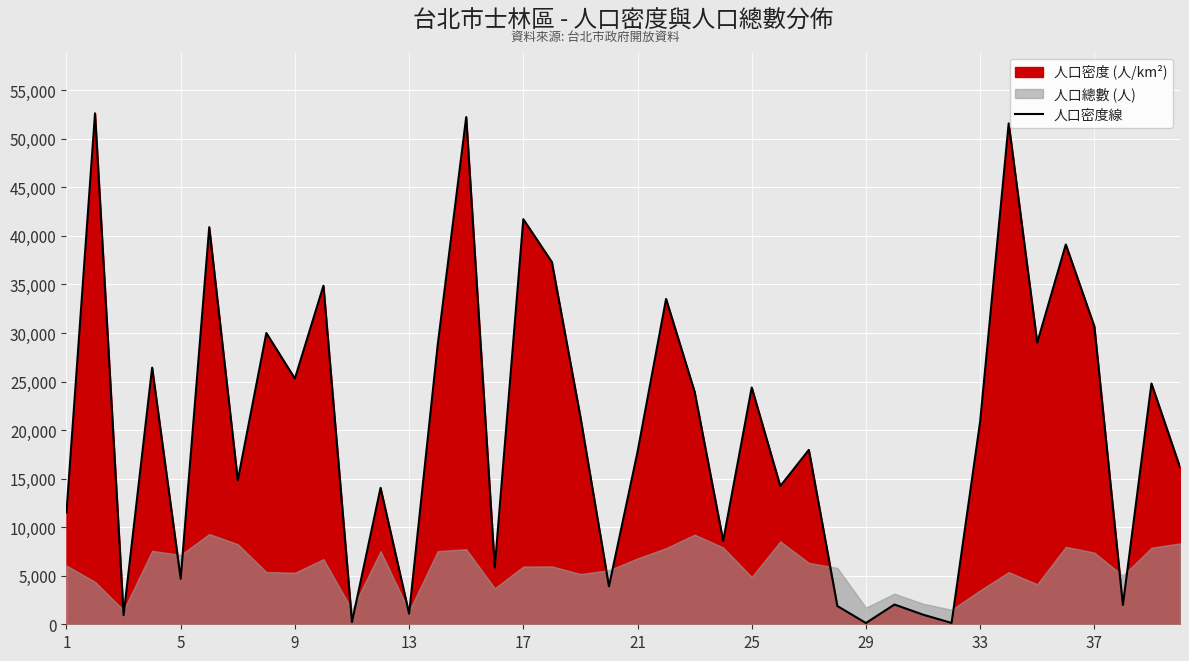

What is the highest value of the 人口密度線 series?

52628.2